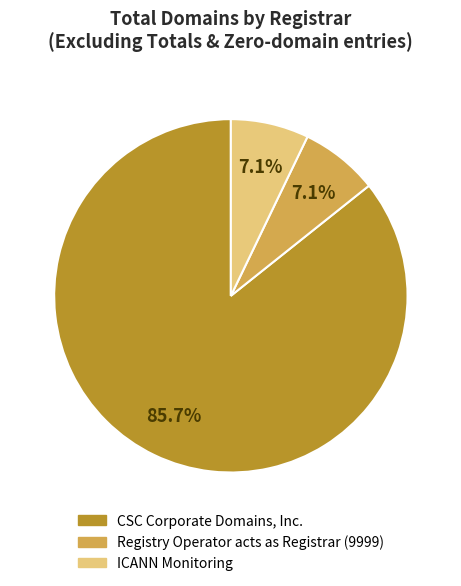

Which category has the biggest portion of the pie?

CSC Corporate Domains, Inc.